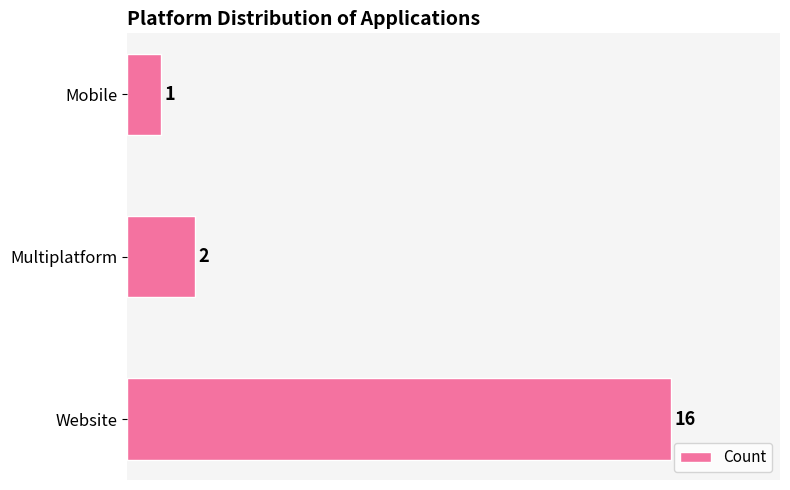

Rank the categories by value from lowest to highest.

Mobile, Multiplatform, Website